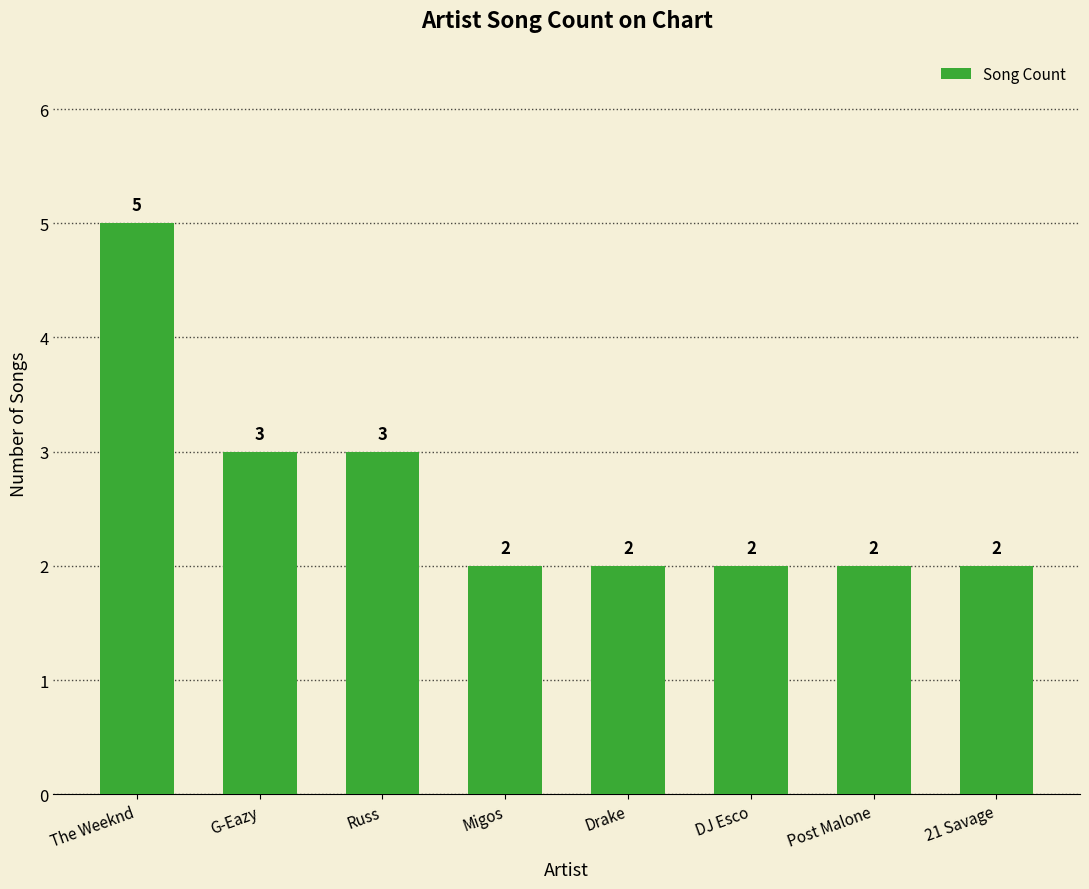

Is it true that the value at 21 Savage is 3?

False